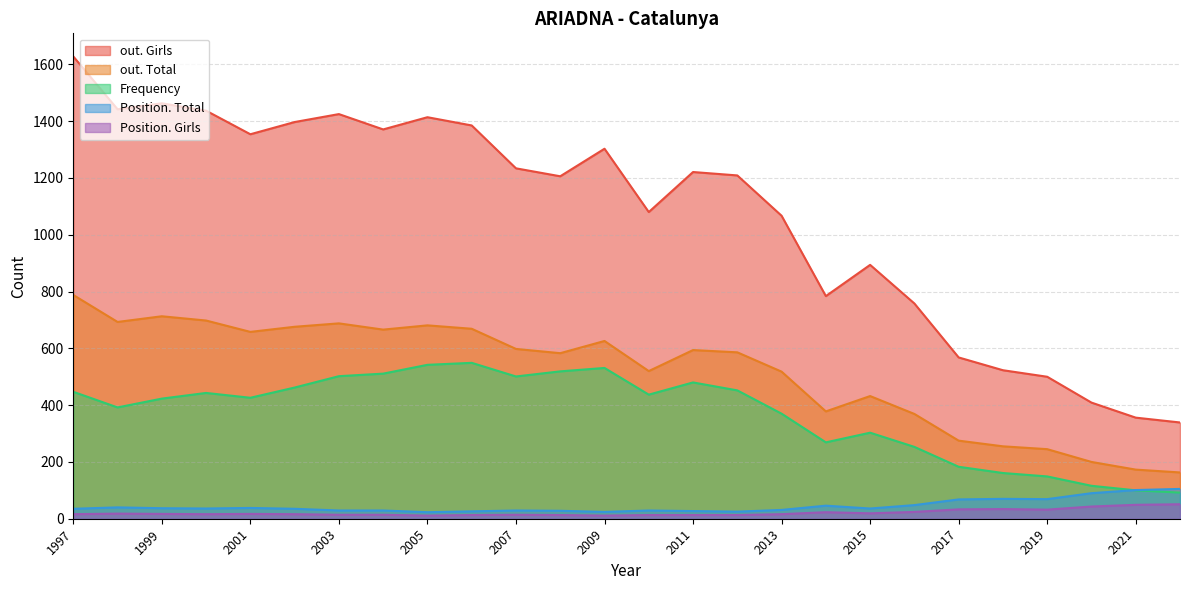

What is the highest value of the out. Girls series?

1628